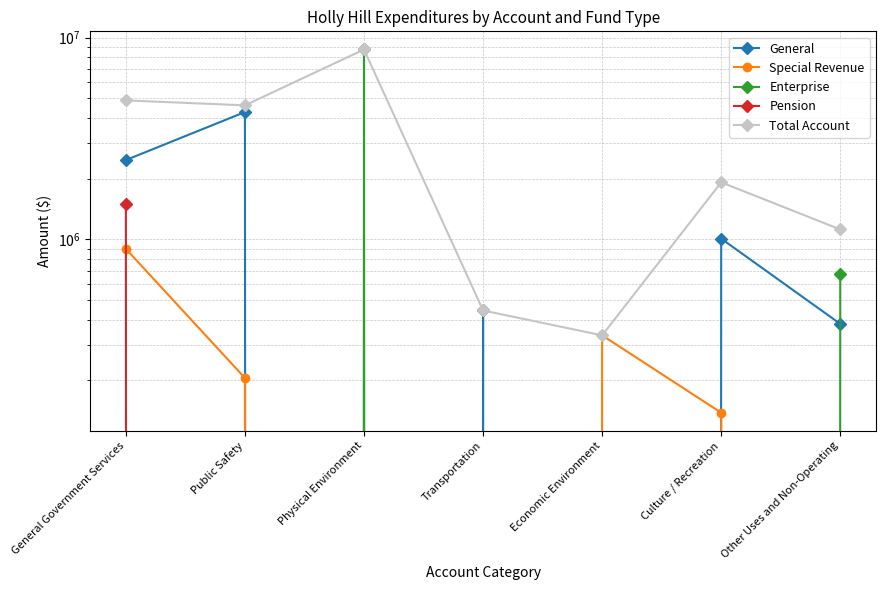

Between Other Uses and Non-Operating and Economic Environment, which is larger?

Other Uses and Non-Operating